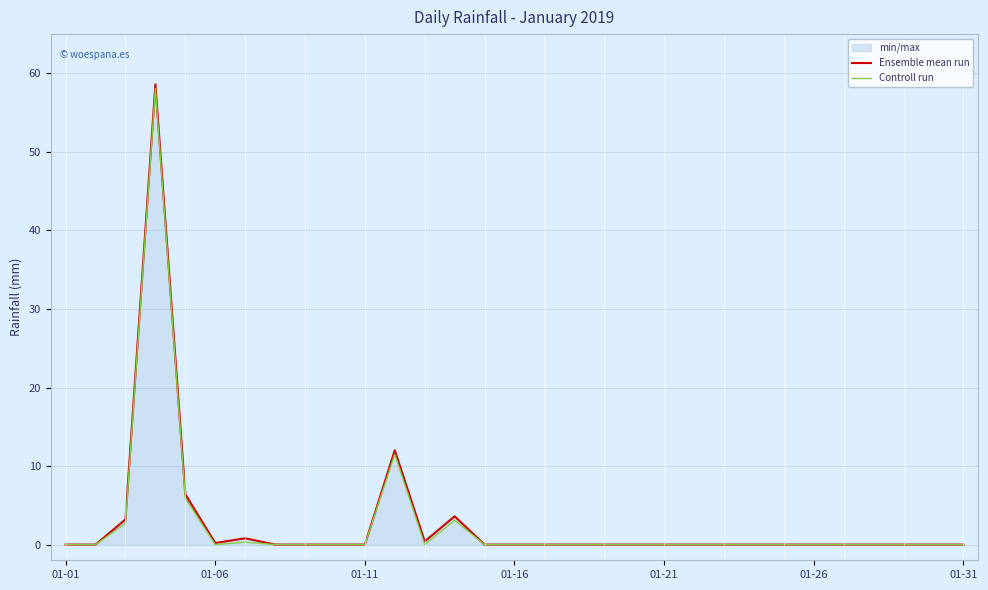

How many values in the Controll run series exceed 0?

6